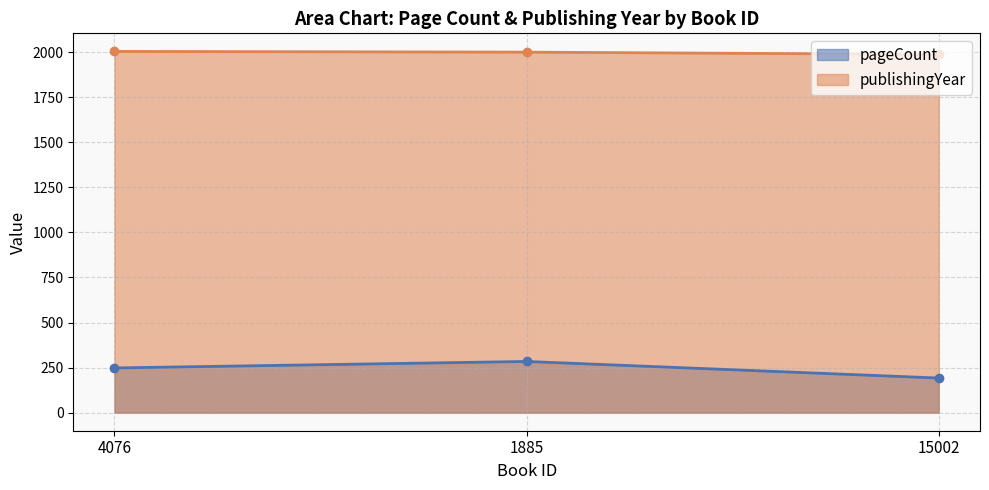

What are all the series names shown in the legend?

pageCount, publishingYear